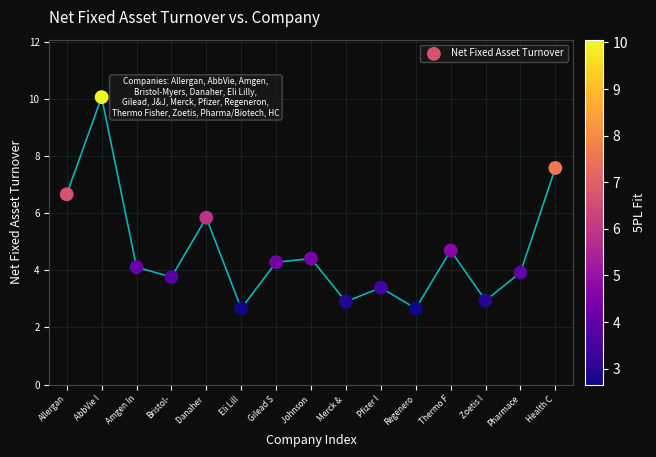

What is the range of Y values (max minus min)?

7.4